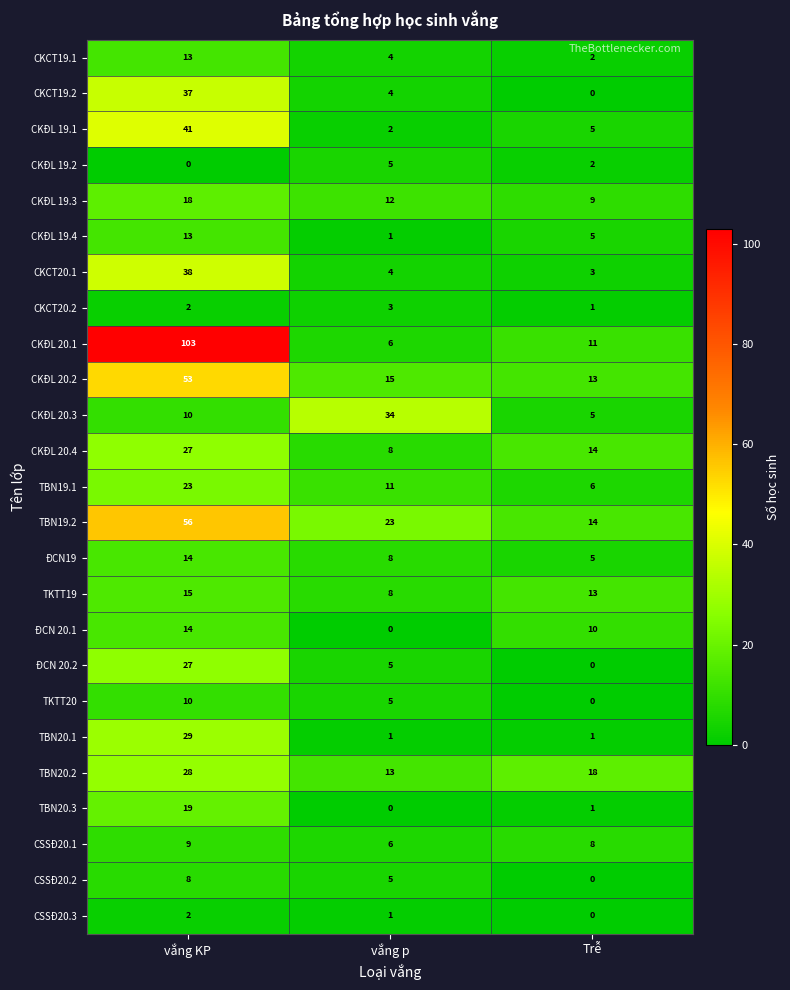

List the labels in order of CKCT20.1 value, largest first.

vắng KP, vắng p, Trễ